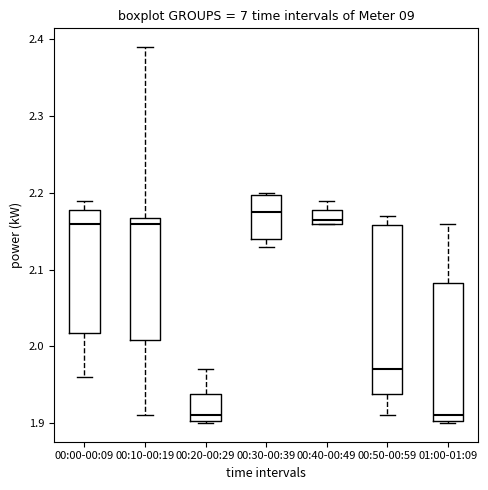

Reading left to right, transcribe this box plot: for each box, give where its median line is, the range the box spans, and where its two whiskers end, as read against the y-axis. The values are not printed on the chart, so give them approximately, as read against the axis.

00:00-00:09: median 2.16, box 2.02 to 2.18, whiskers 1.96 to 2.19
00:10-00:19: median 2.16, box 2.01 to 2.17, whiskers 1.91 to 2.39
00:20-00:29: median 1.91, box 1.90 to 1.94, whiskers 1.90 to 1.97
00:30-00:39: median 2.18, box 2.14 to 2.20, whiskers 2.13 to 2.20
00:40-00:49: median 2.17, box 2.16 to 2.18, whiskers 2.16 to 2.19
00:50-00:59: median 1.97, box 1.94 to 2.16, whiskers 1.91 to 2.17
01:00-01:09: median 1.91, box 1.90 to 2.08, whiskers 1.90 to 2.16